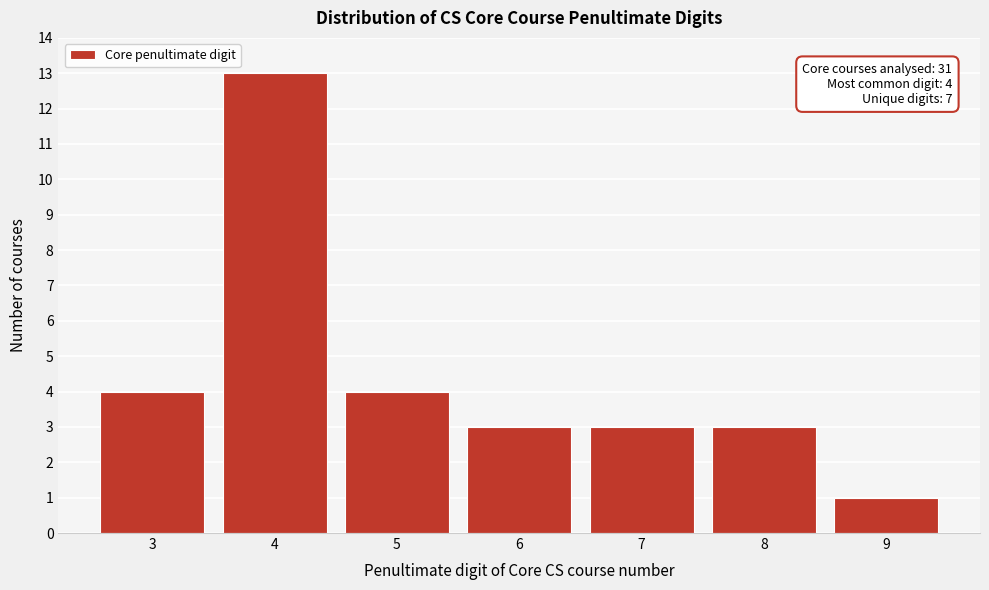

Reading right to left, extract all data points from this chart.

1	3	3	3	4	13	4